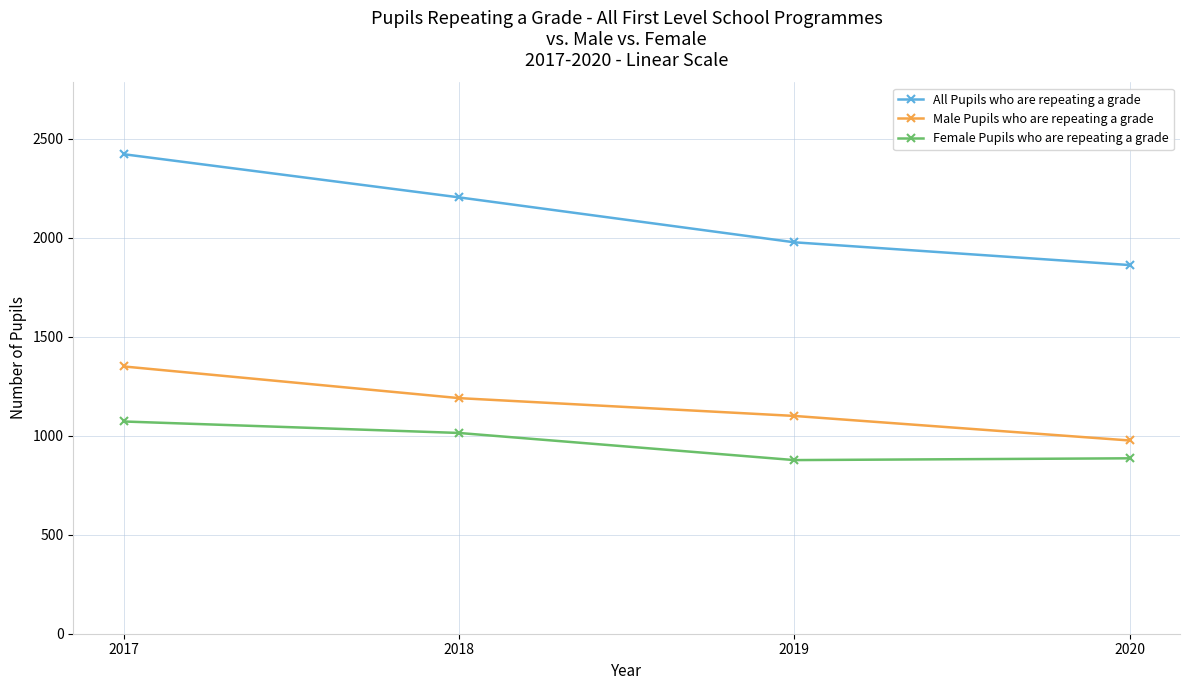

Count the All Pupils who are repeating a grade values in the range 1977 to 2422.

3